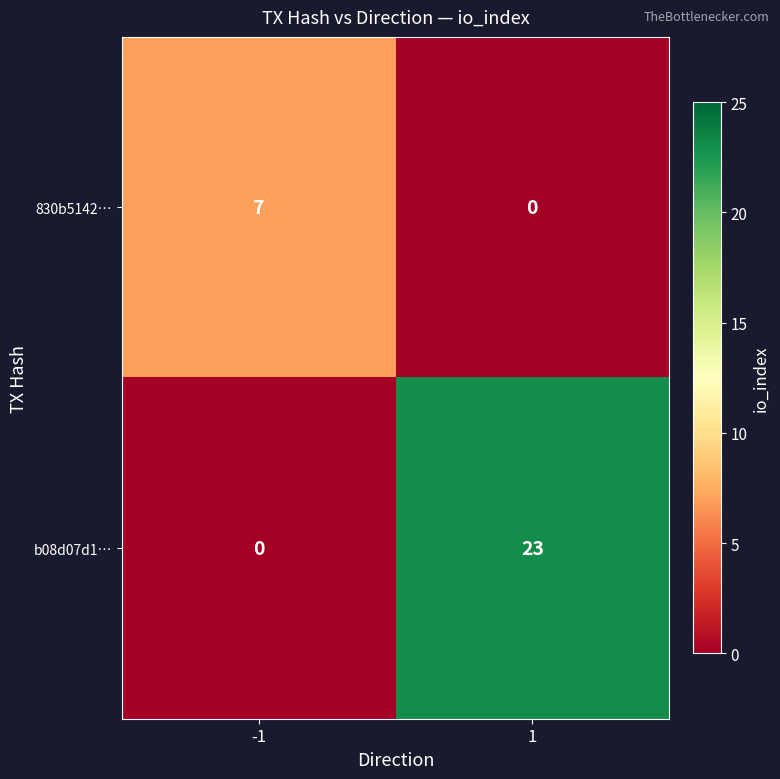

What is the greatest value displayed?

23